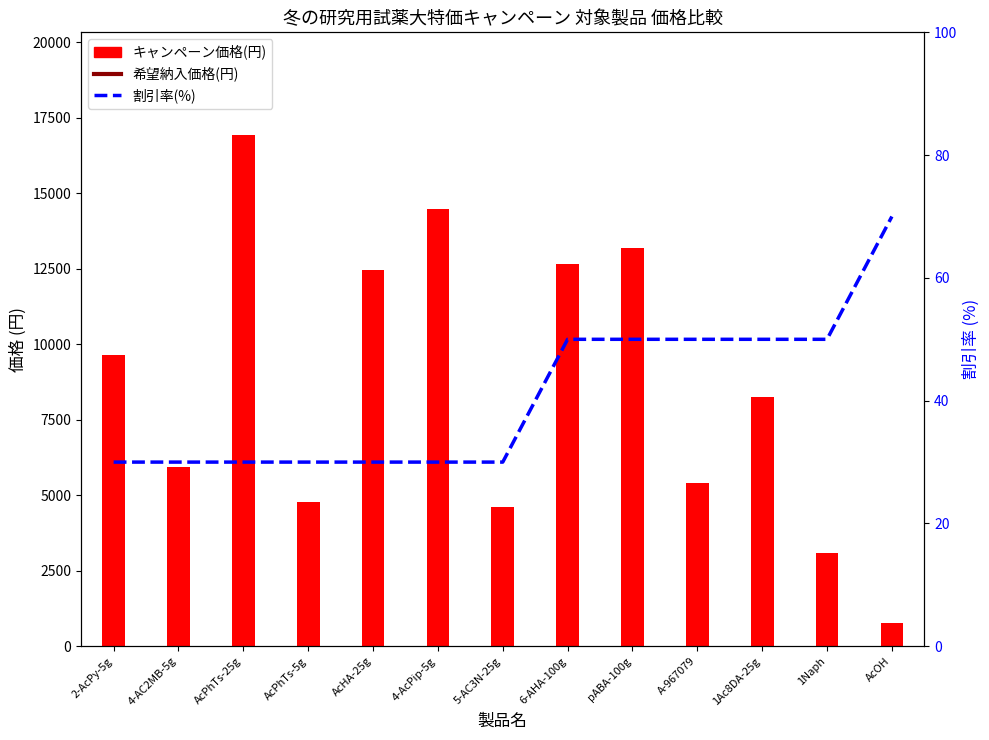

What is the difference between the highest and lowest values at 5-AC3N-25g?

9210